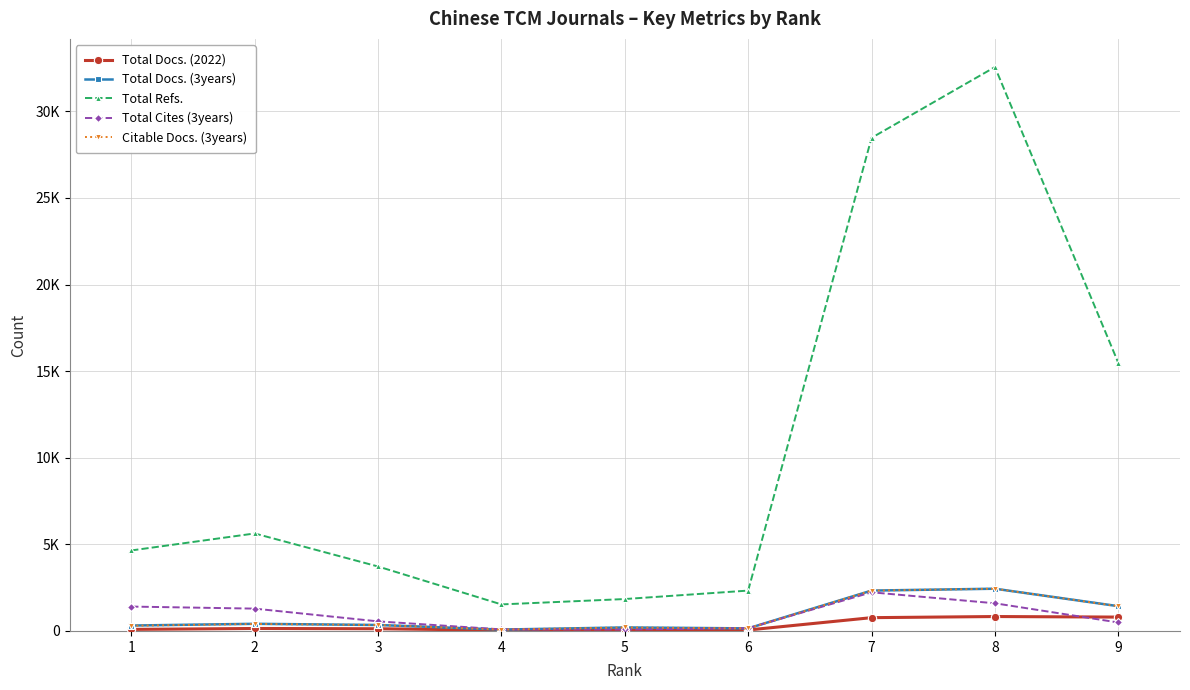

Is this an area chart (filled region under the line)?

No